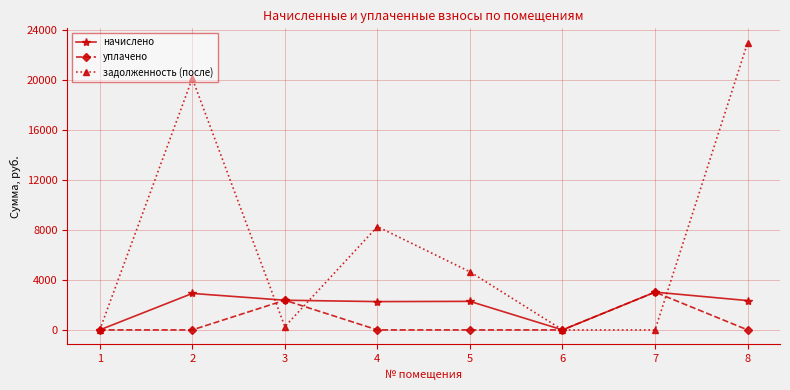

What is the difference between the начислено values at 2 and 6?

2919.2